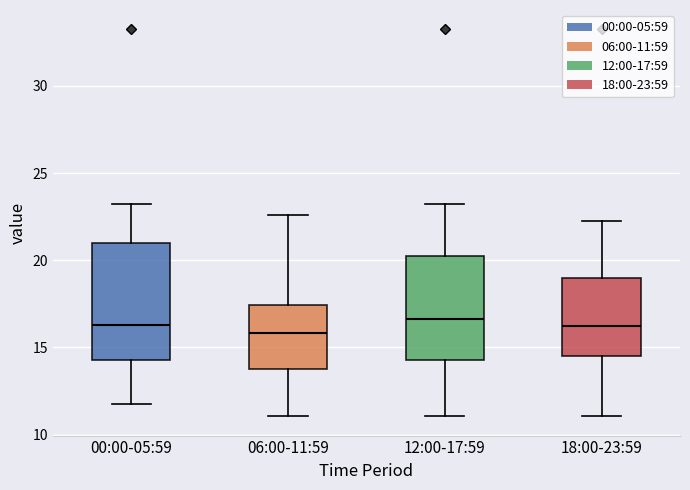

Comparing the boxes themselves (not the whiskers), which one is the tallest?

00:00-05:59